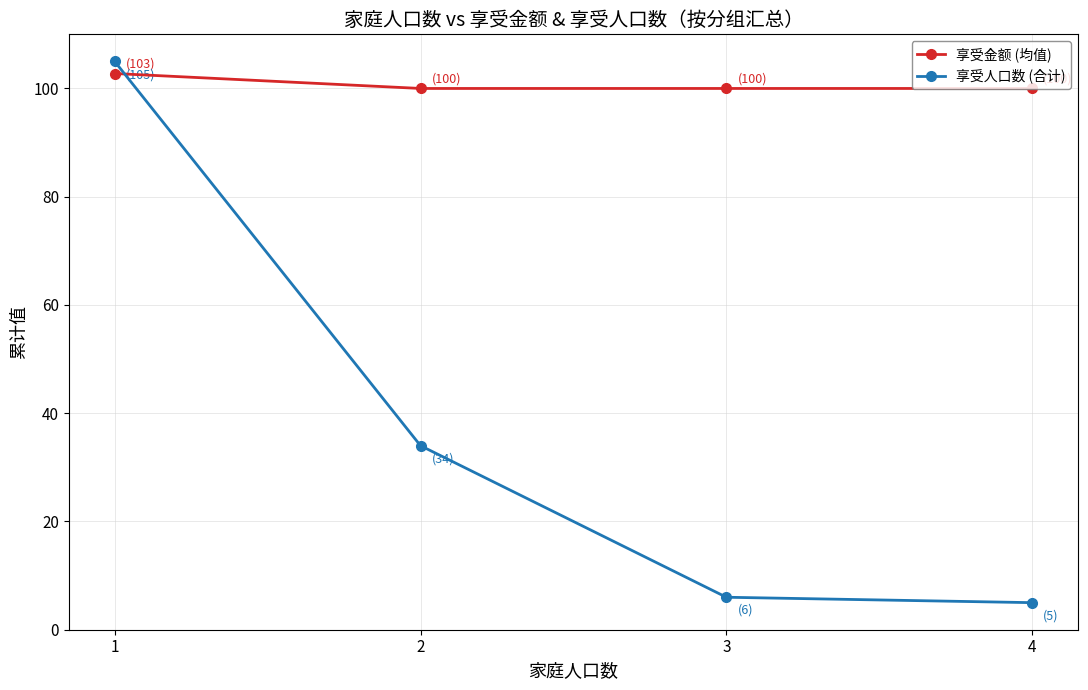

Where do 享受人口数 (合计) and 享受金额 (均值) first cross each other?

1 and 2